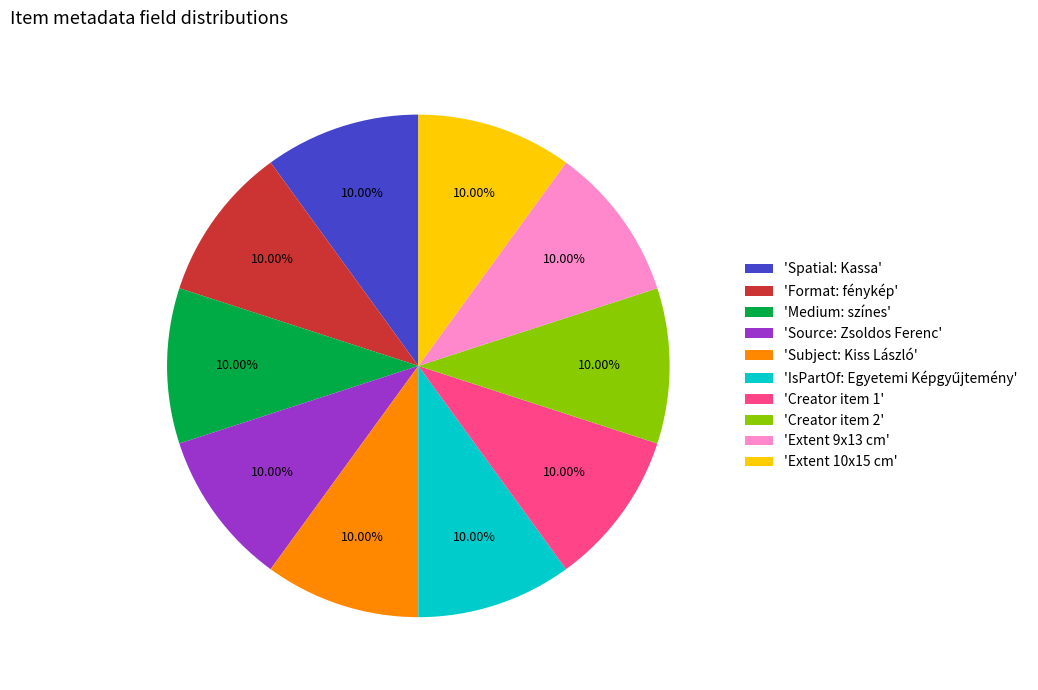

Does 'Spatial: Kassa' account for over 50% of the chart?

No